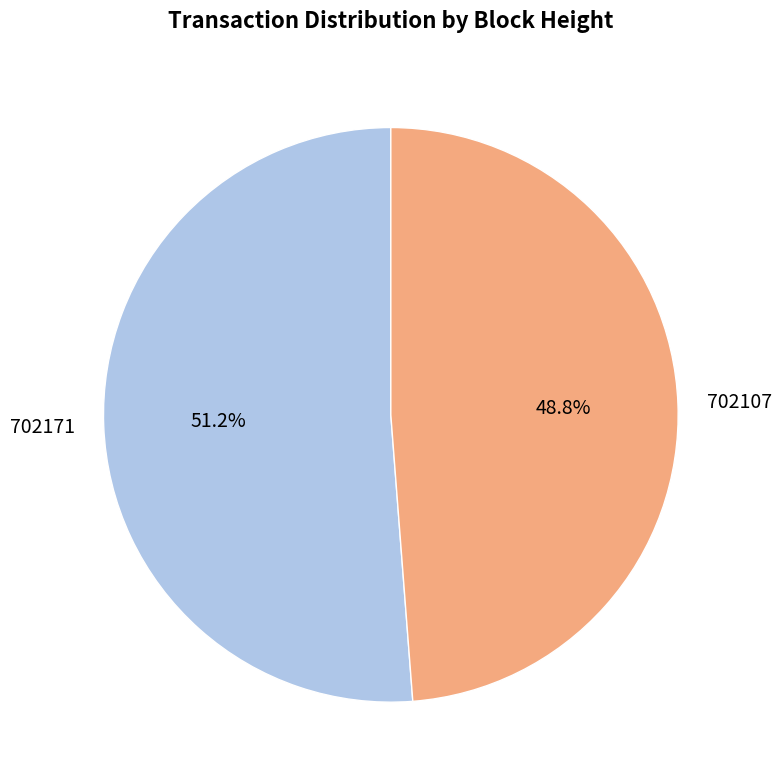

True or false: 702107 accounts for 63% of the total.

False